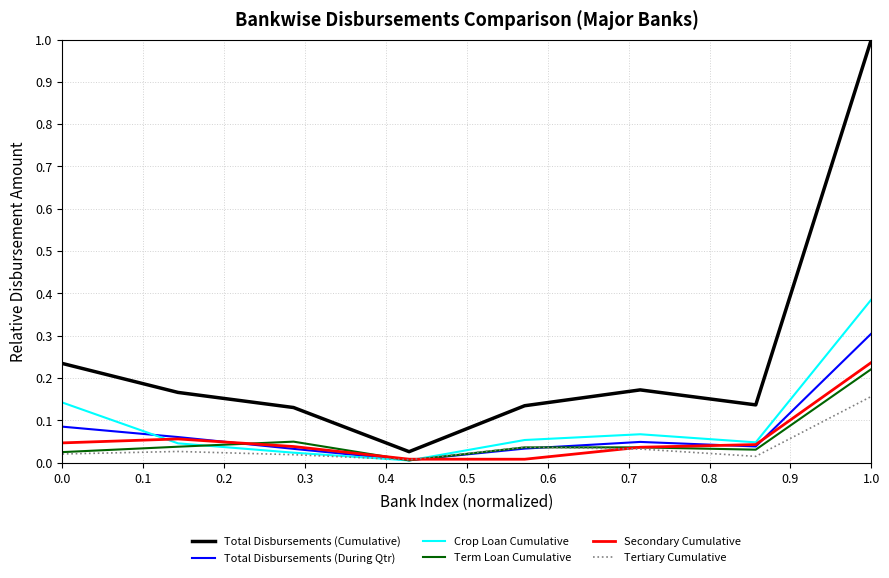

True or false: Total Disbursements (During Qtr) and Total Disbursements (Cumulative) cross at least once.

False